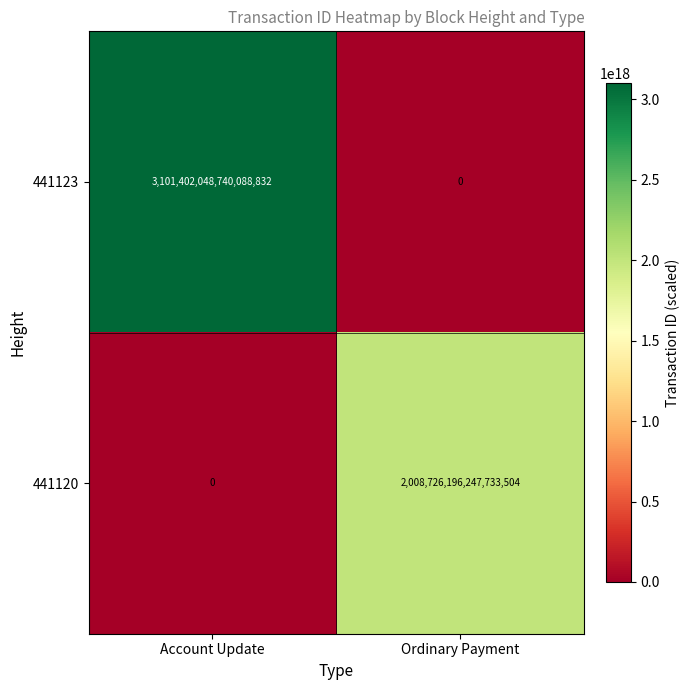

Between Account Update and Ordinary Payment, which series saw the biggest shift?

441123